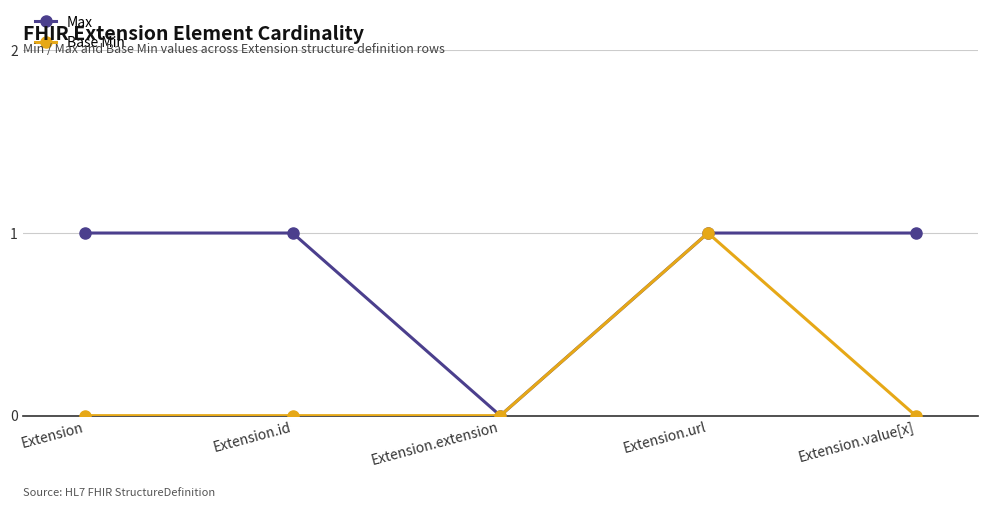

Rank the series by their average value, from highest to lowest.

Max, Base Min